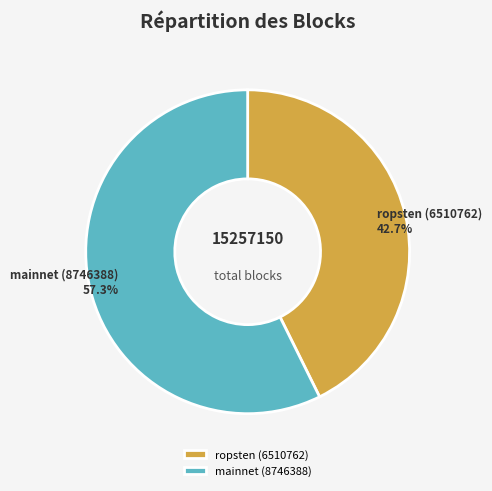

Which category has the biggest portion of the pie?

mainnet (8746388)